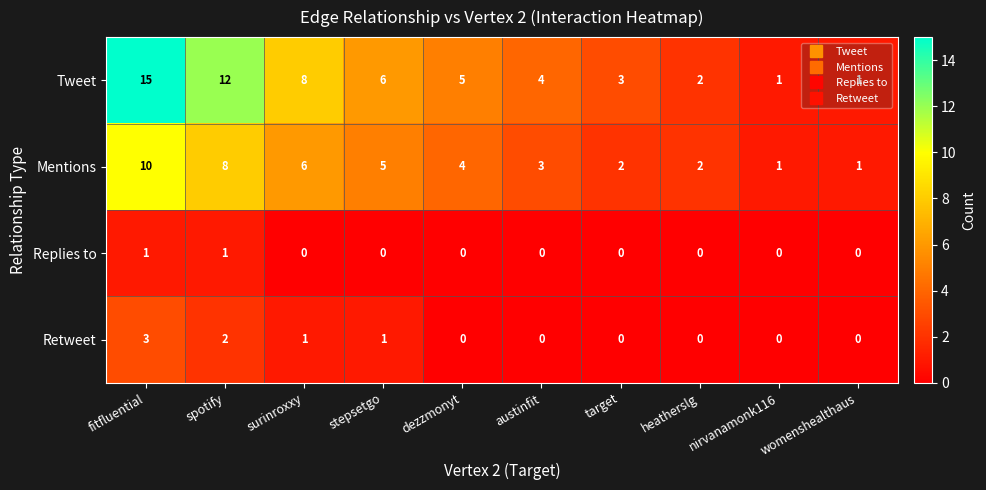

How many data points does each series have?

10